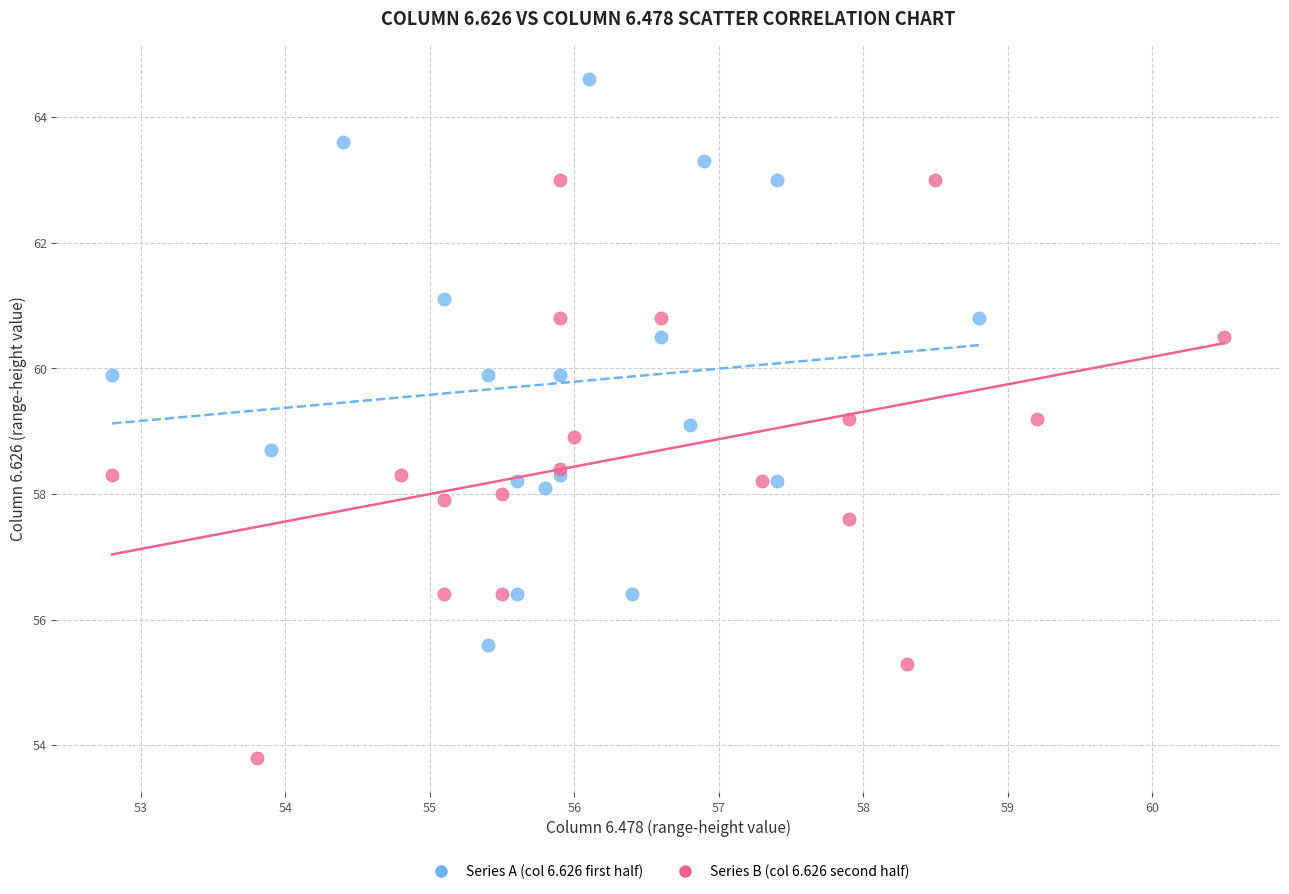

Which series contains the highest Y value?

Series A (col 6.626 first half)